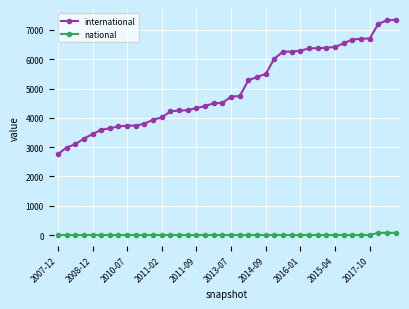

List the series in order of their peak value, highest first.

international, national